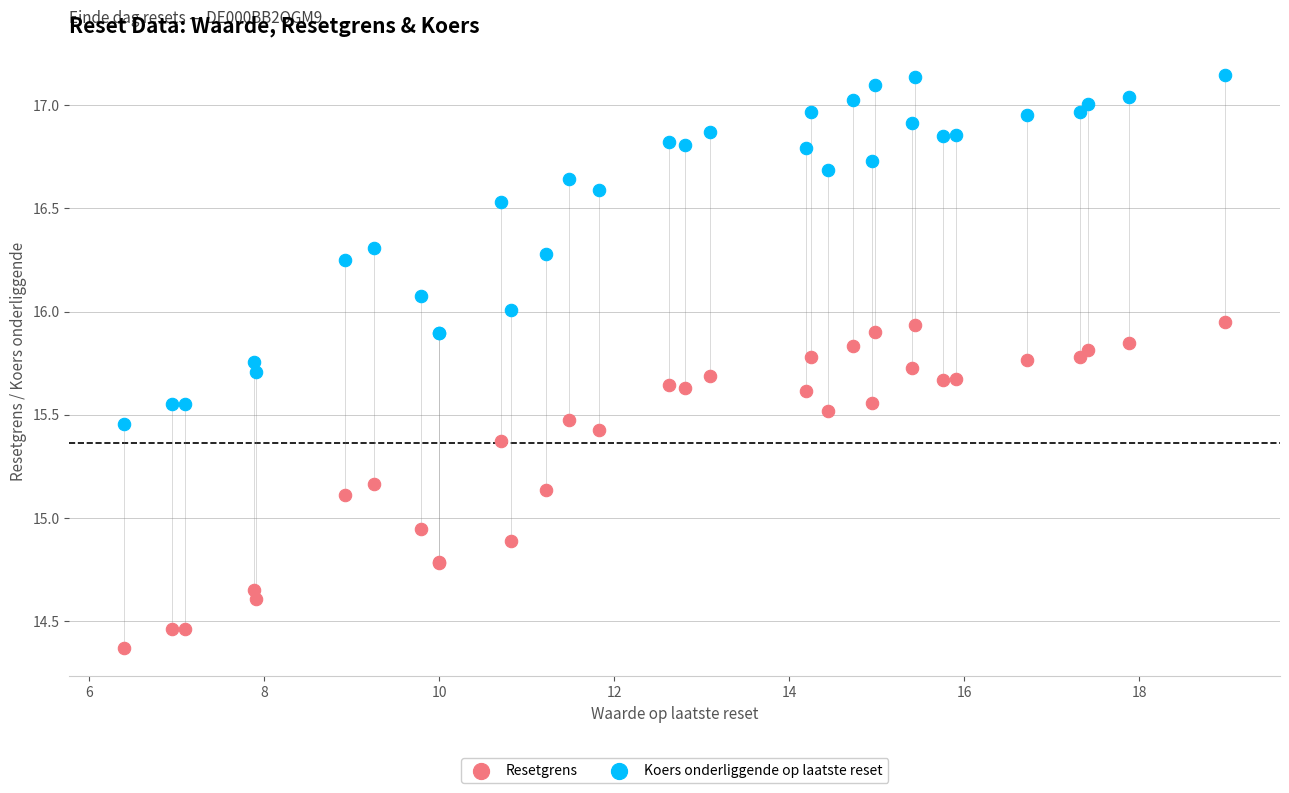

Which series has the widest spread of Y values?

Koers onderliggende op laatste reset